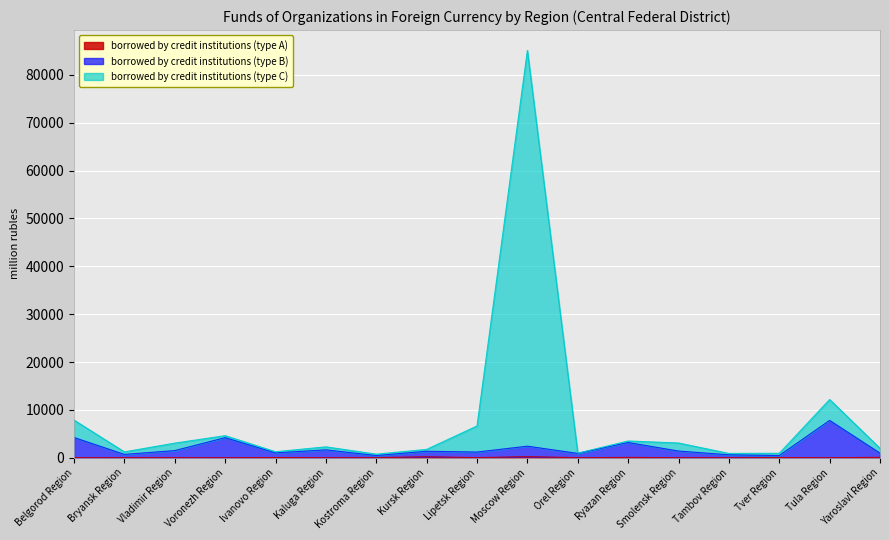

True or false: borrowed by credit institutions (type C) and borrowed by credit institutions (type A) cross at least once.

False